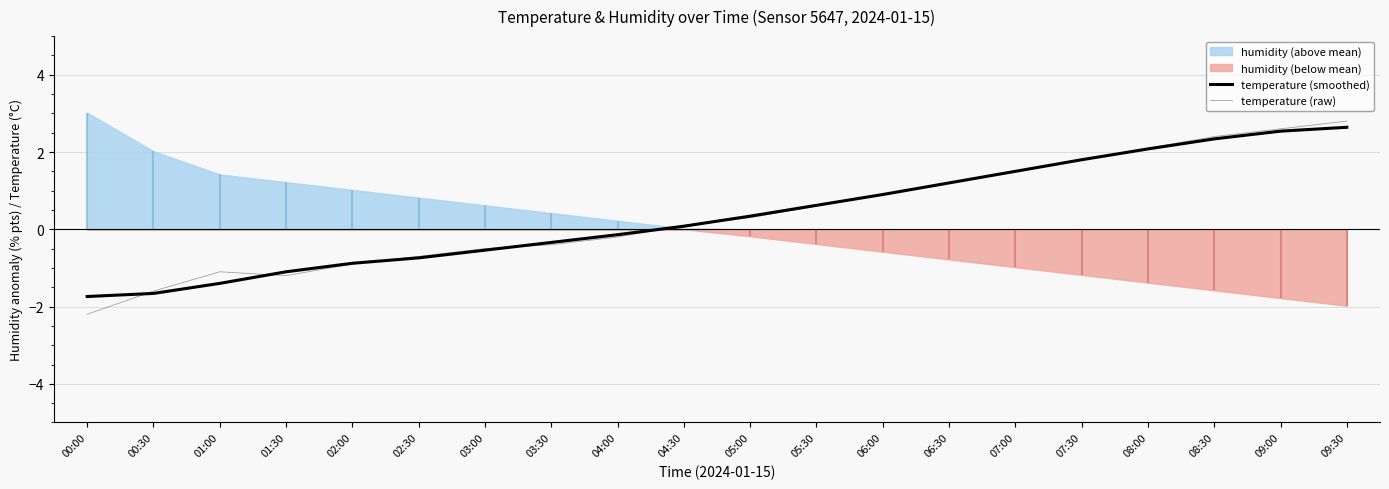

What value does the temperature (smoothed) series have at 09:30?

2.6